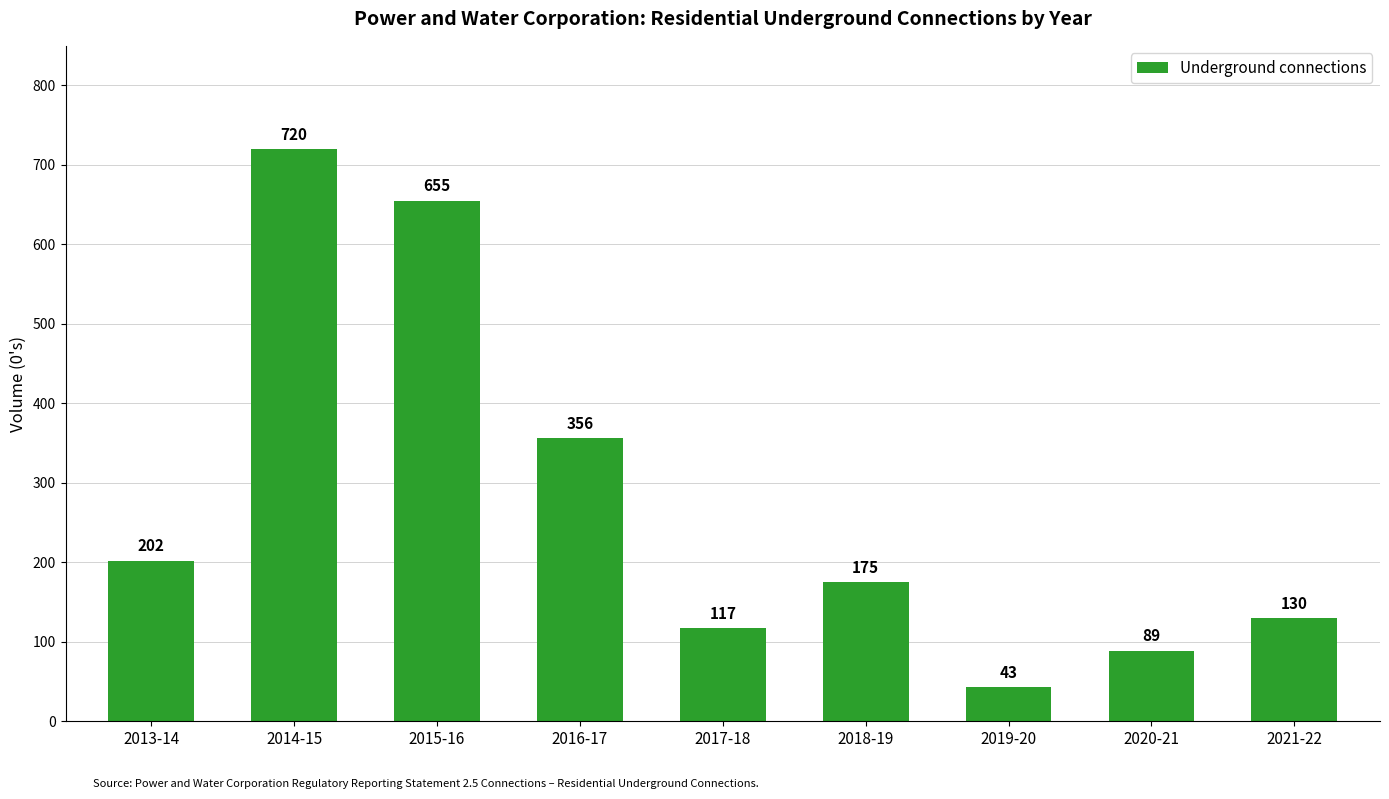

Which label corresponds to the largest value in the chart?

2014-15